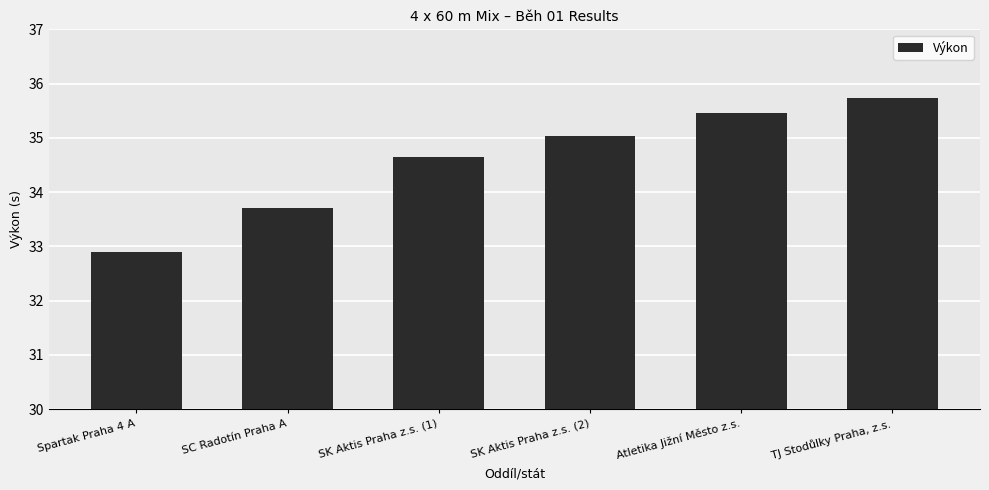

What position from the left is Atletika Jižní Město z.s.?

5